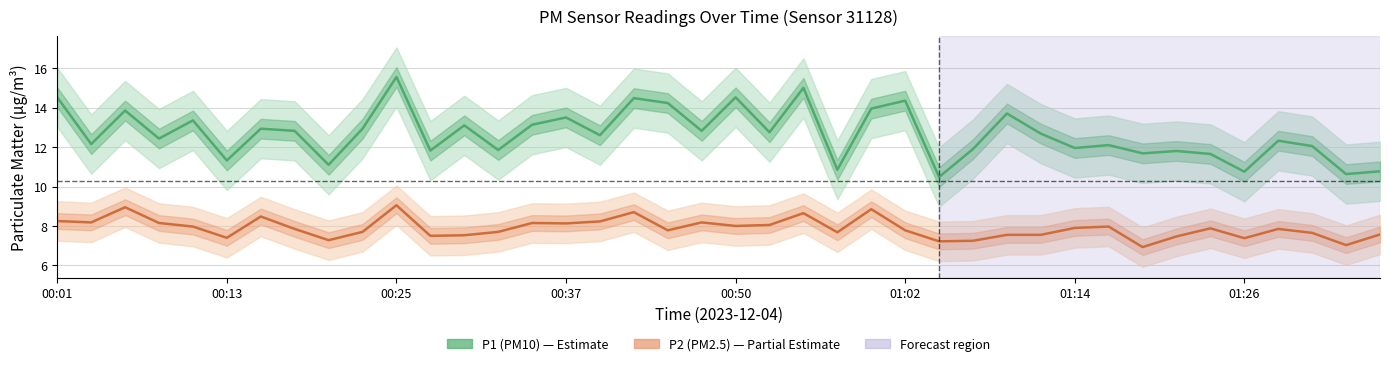

Which series has the largest range (max minus min)?

P1 (PM10)